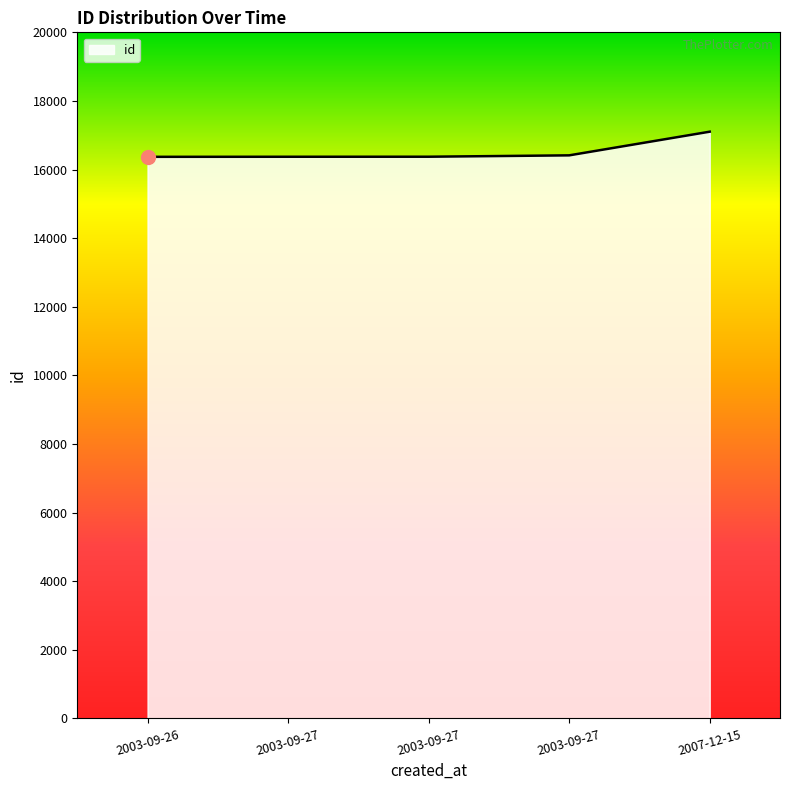

List the labels in order of value, largest first.

2007-12-15, 2003-09-27, 2003-09-27, 2003-09-27, 2003-09-26